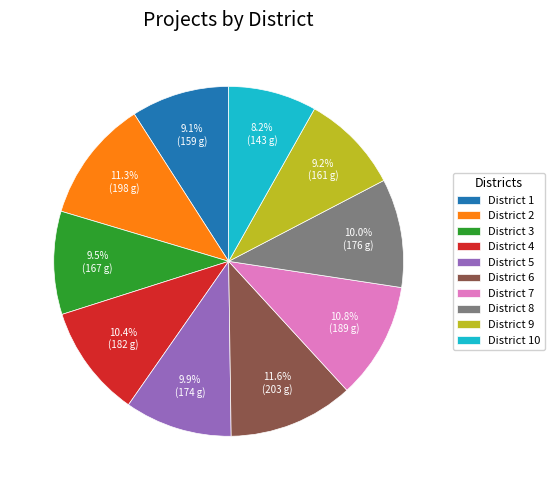

To the nearest percent, what is the average slice percentage?

10%